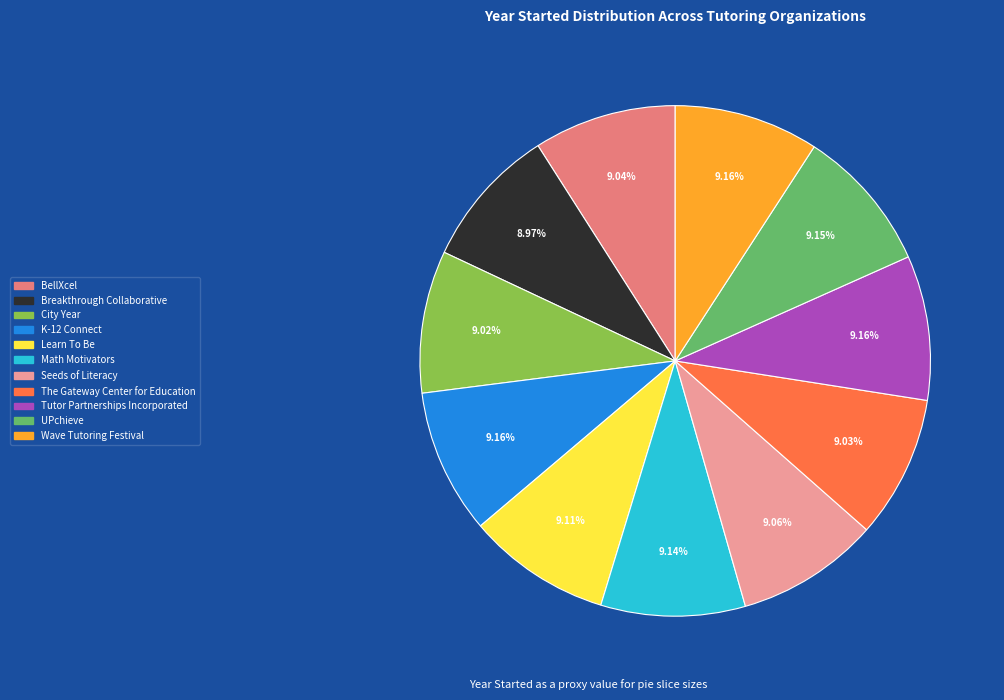

Is the sum of K-12 Connect and Learn To Be greater than half?

No